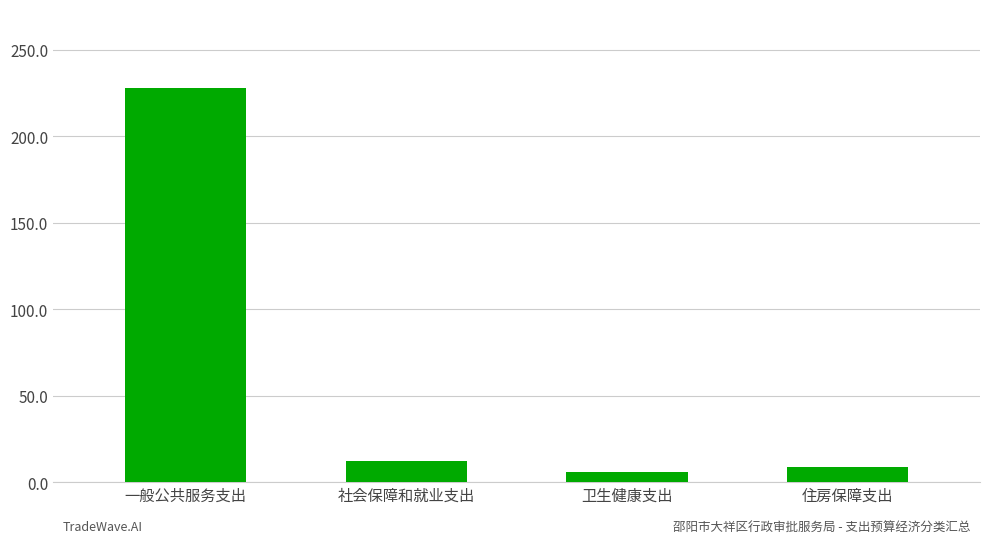

Rank the categories by value from highest to lowest.

一般公共服务支出, 社会保障和就业支出, 住房保障支出, 卫生健康支出